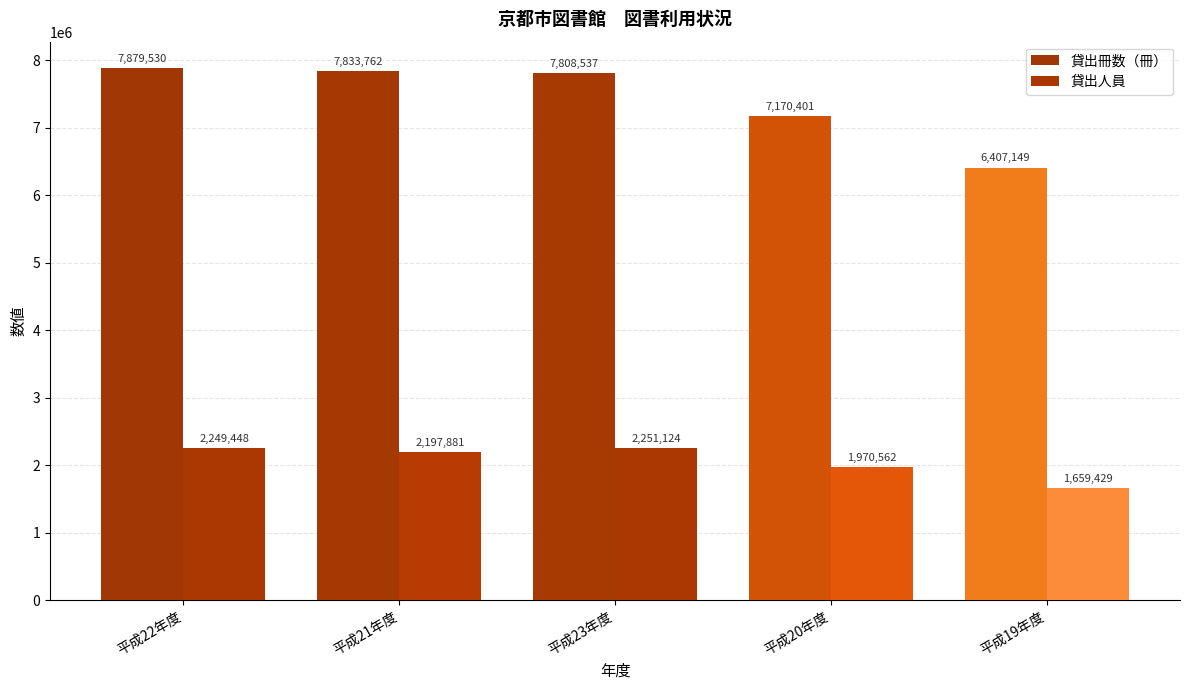

Are the bars horizontal?

No